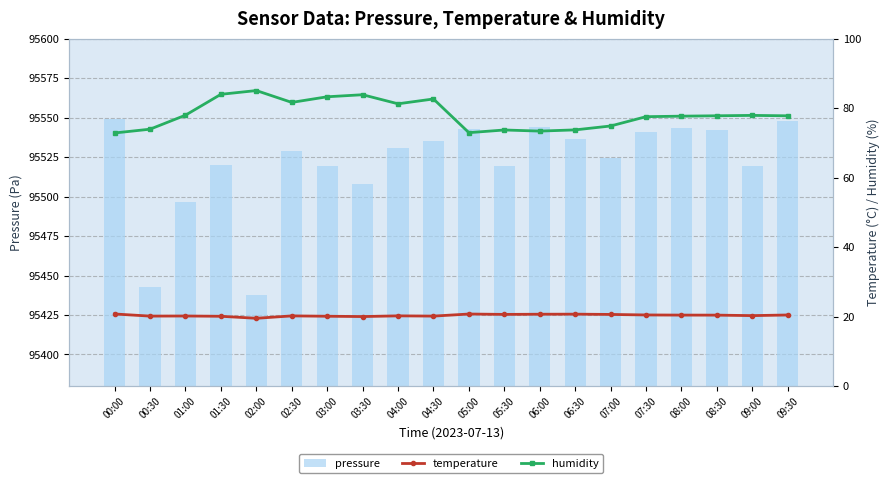

The humidity series shows 77.8 at 08:30. True or false?

True